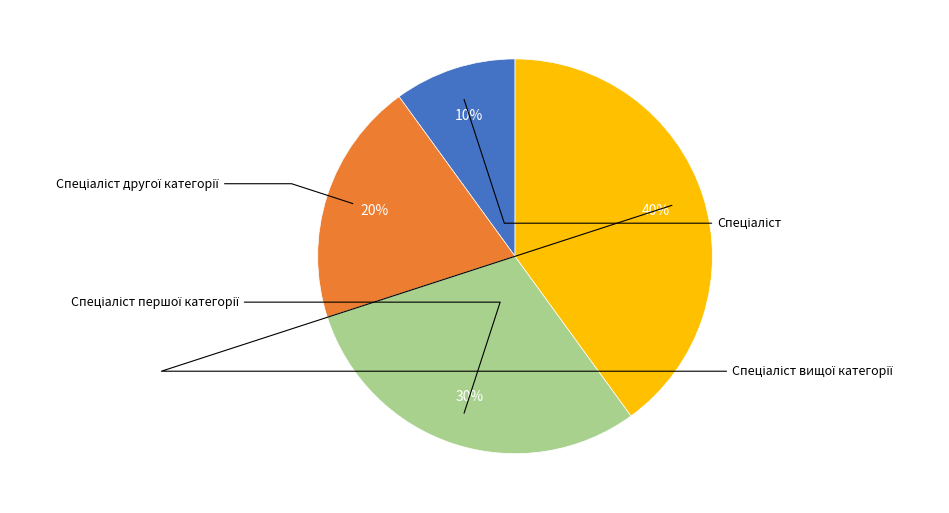

To the nearest percent, what is the average slice percentage?

25%